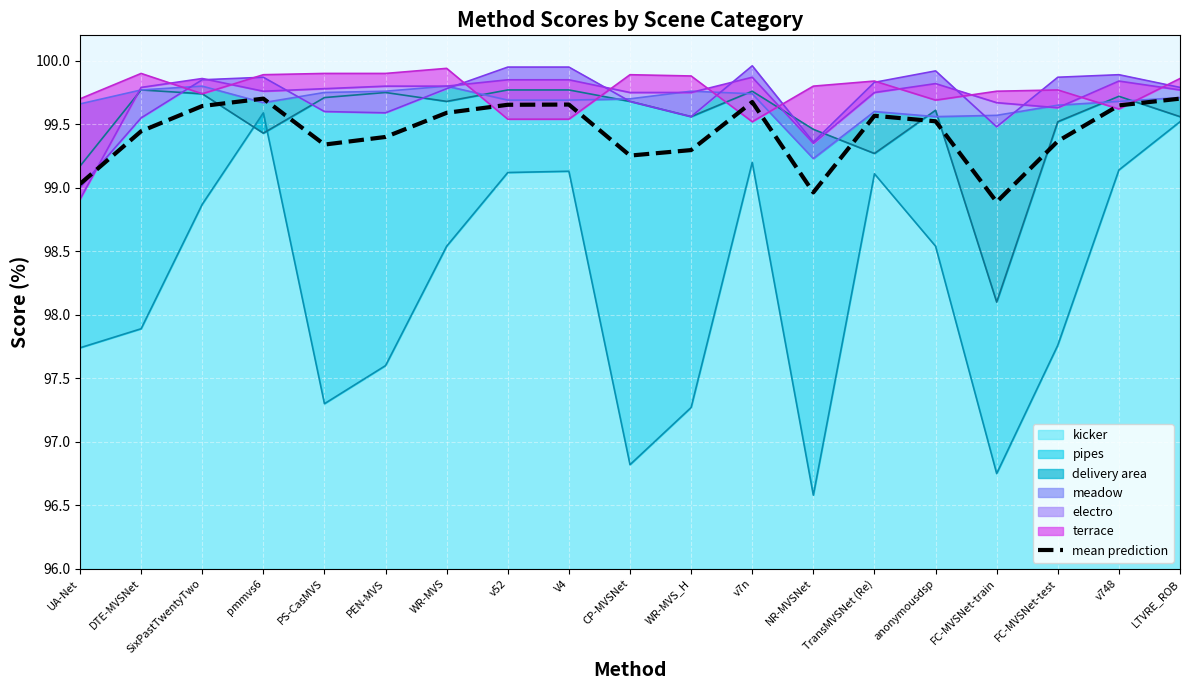

Where does the data first go above 99?

UA-Net